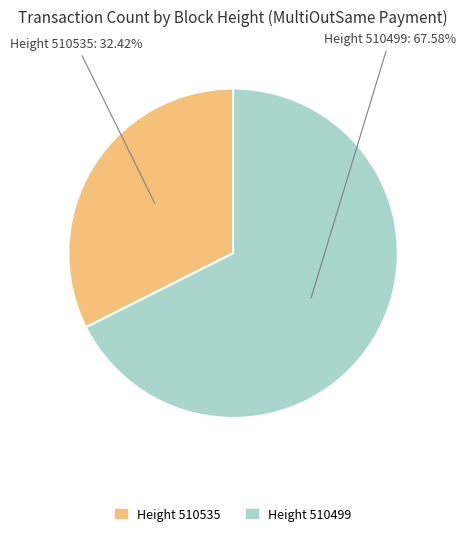

To the nearest percent, what is the difference between the largest and smallest slice percentages?

35%